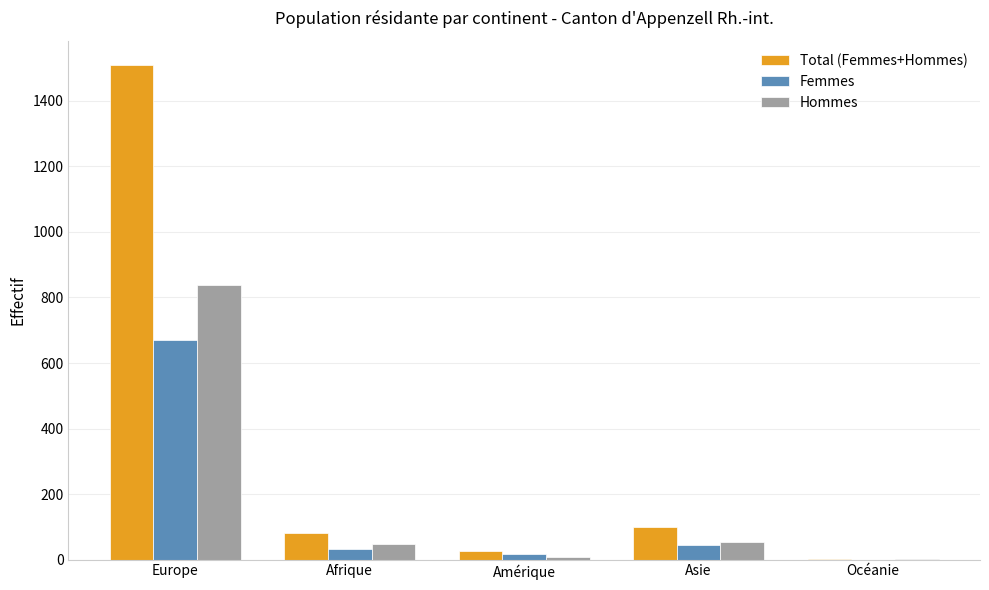

At which category is the sum across all series the highest?

Europe